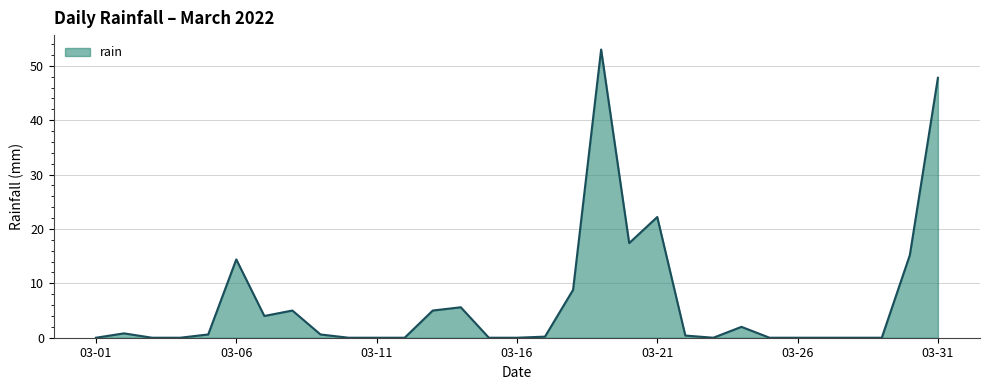

Does the chart have visible grid lines?

Yes